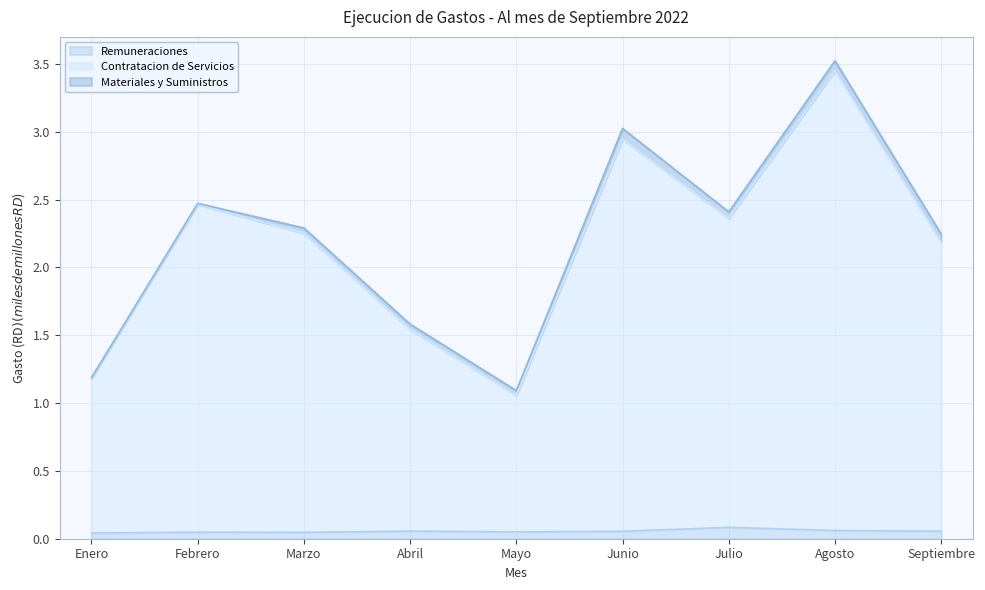

How many lines are shown in the chart?

3